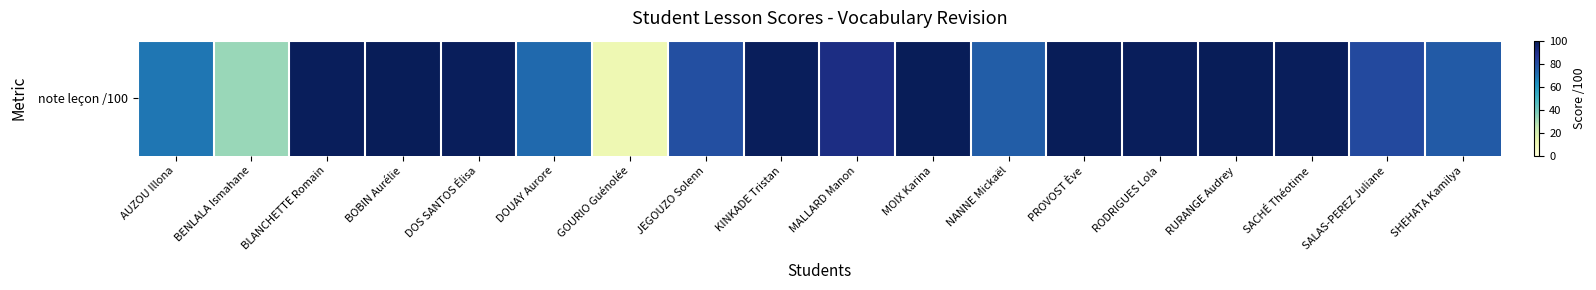

Reading left to right, extract all data points from this chart.

69	33	99	100	99	72	12	79	99	91	100	75	100	99	100	99	81	76